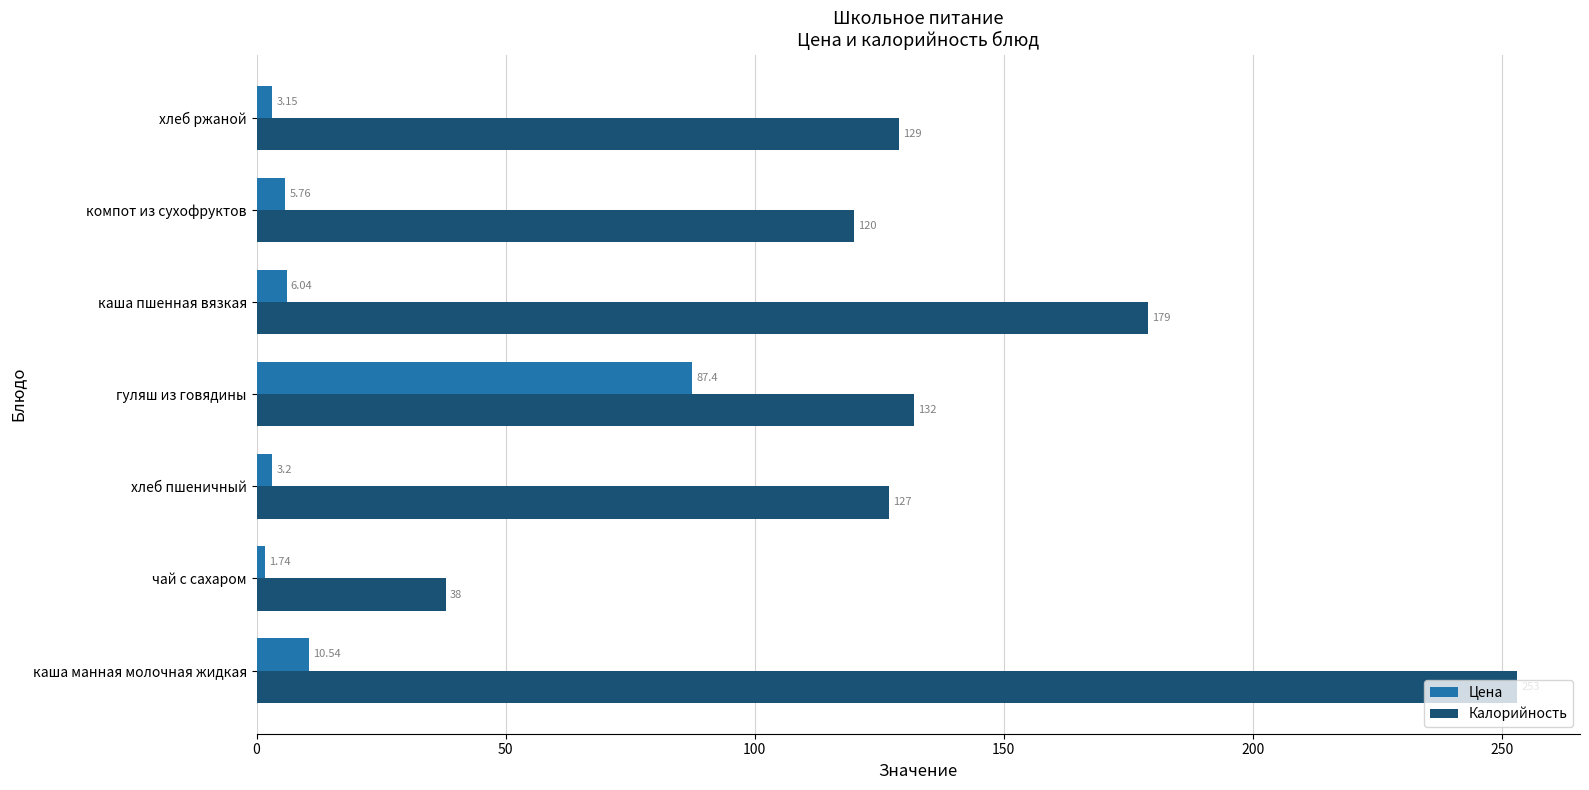

Which series has the largest range (max minus min)?

Калорийность